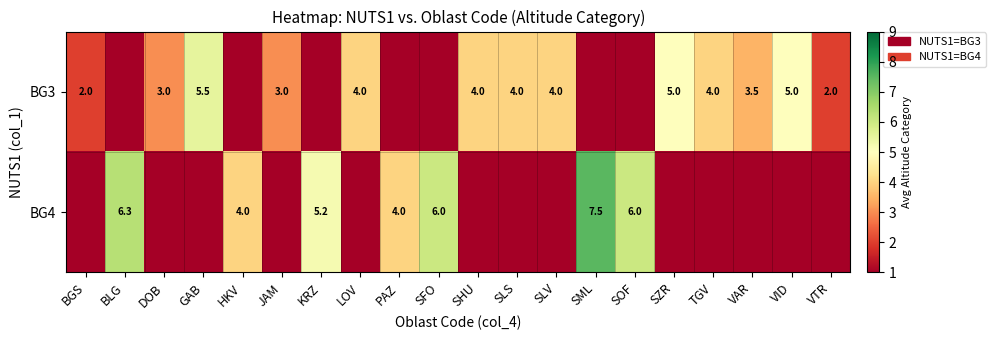

What is the spread (max minus min) of values at DOB?

3.0